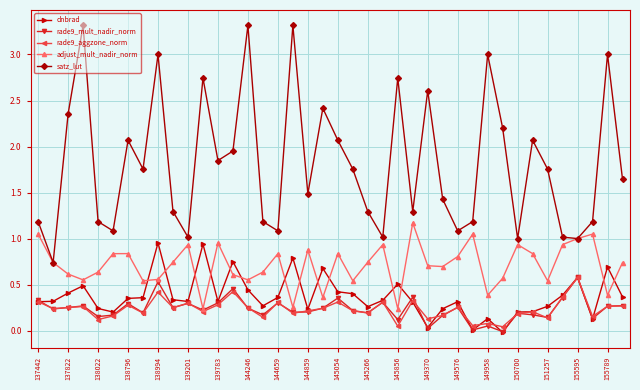

Is this an area chart (filled region under the line)?

No